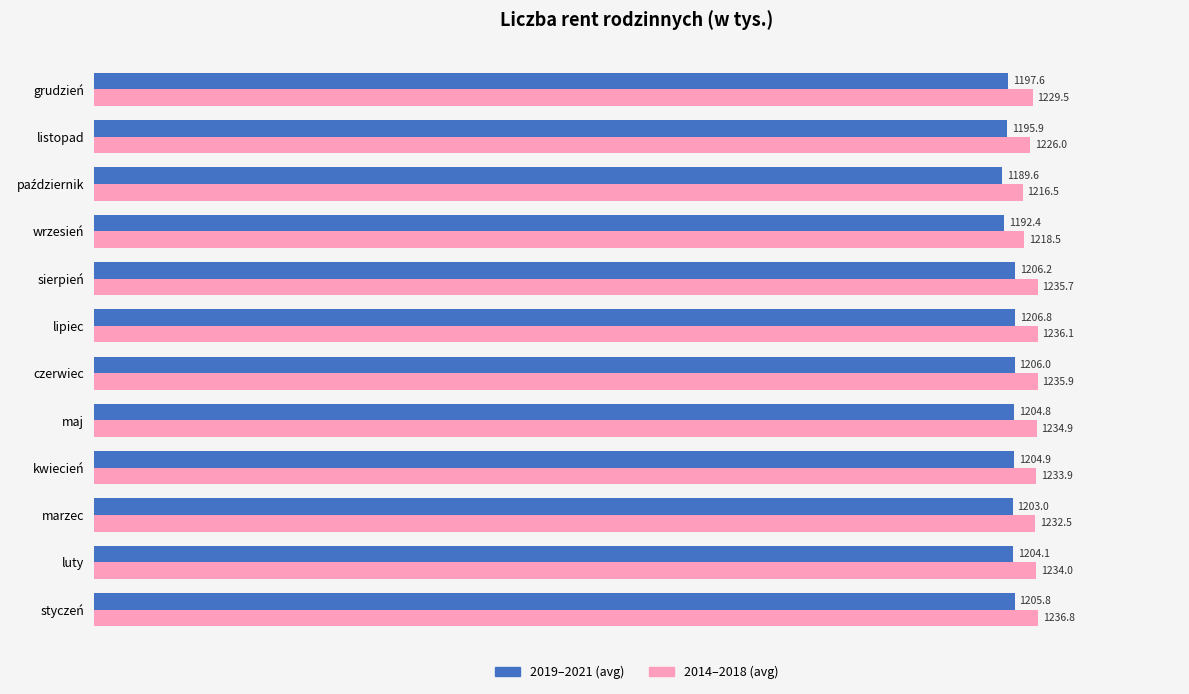

What are all the series names shown in the legend?

2019–2021 (avg), 2014–2018 (avg)